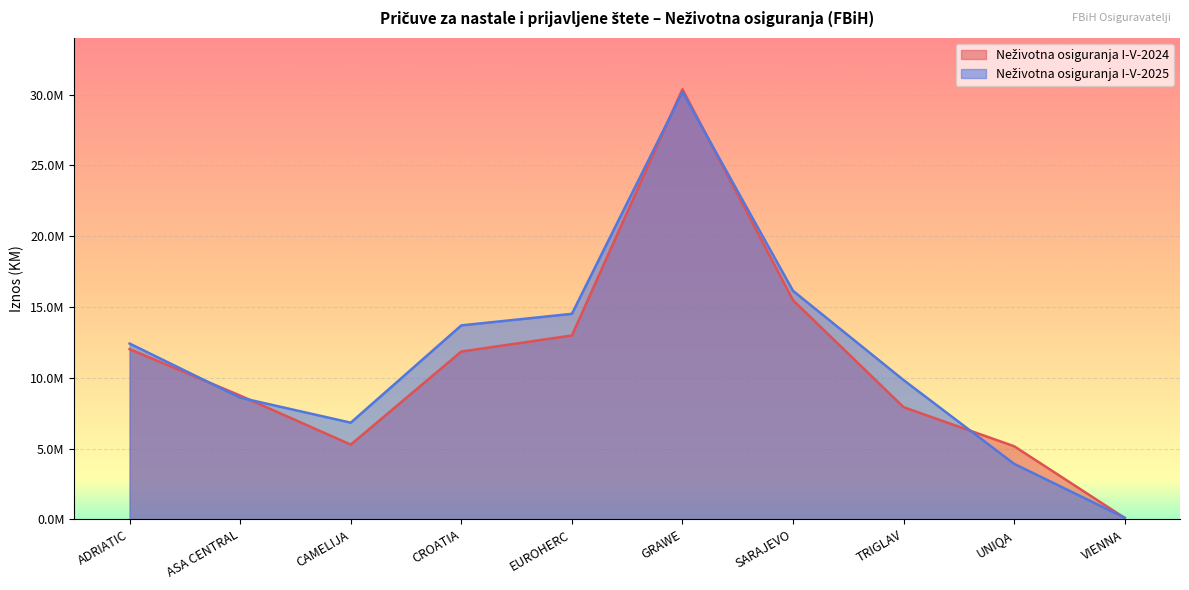

List the series in order of their peak value, lowest first.

Neživotna osiguranja I-V-2025, Neživotna osiguranja I-V-2024